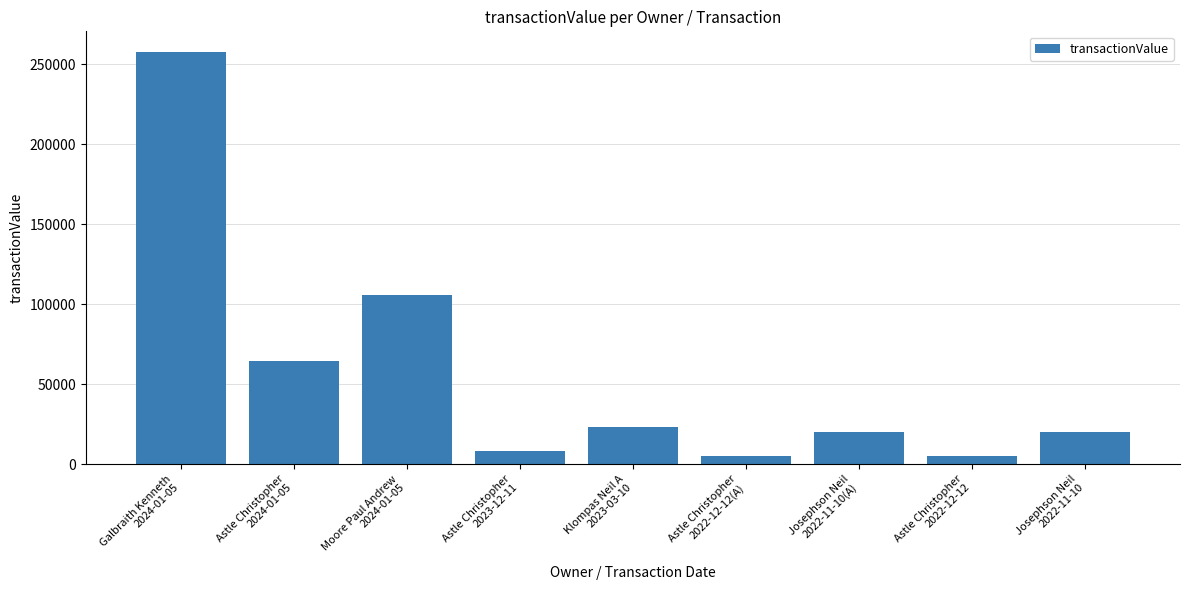

What is the label of the 1st bar from the left?

Galbraith Kenneth
2024-01-05